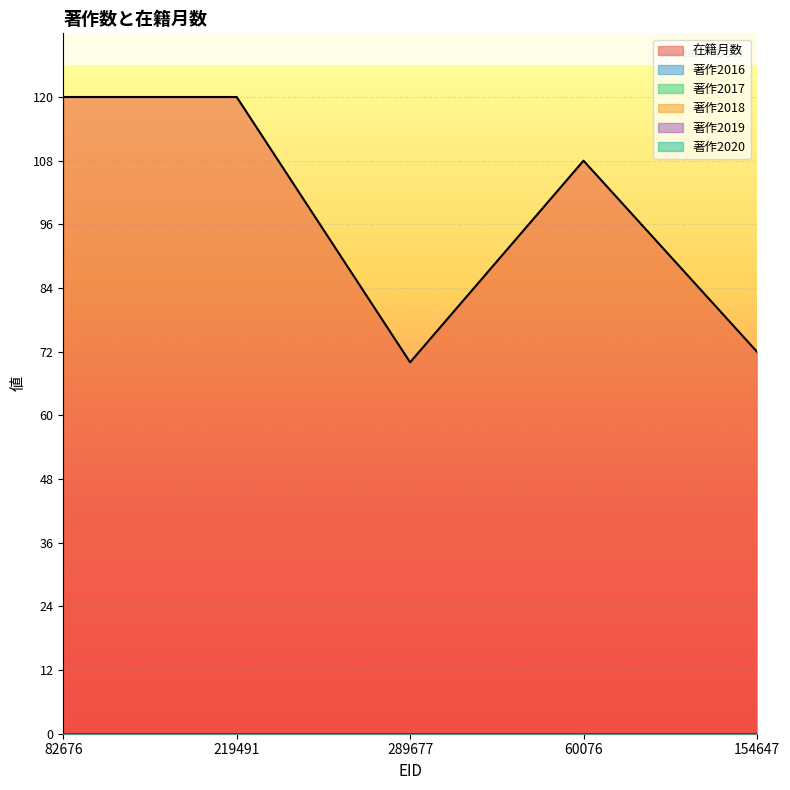

What is the spread (max minus min) of values at 60076?

108